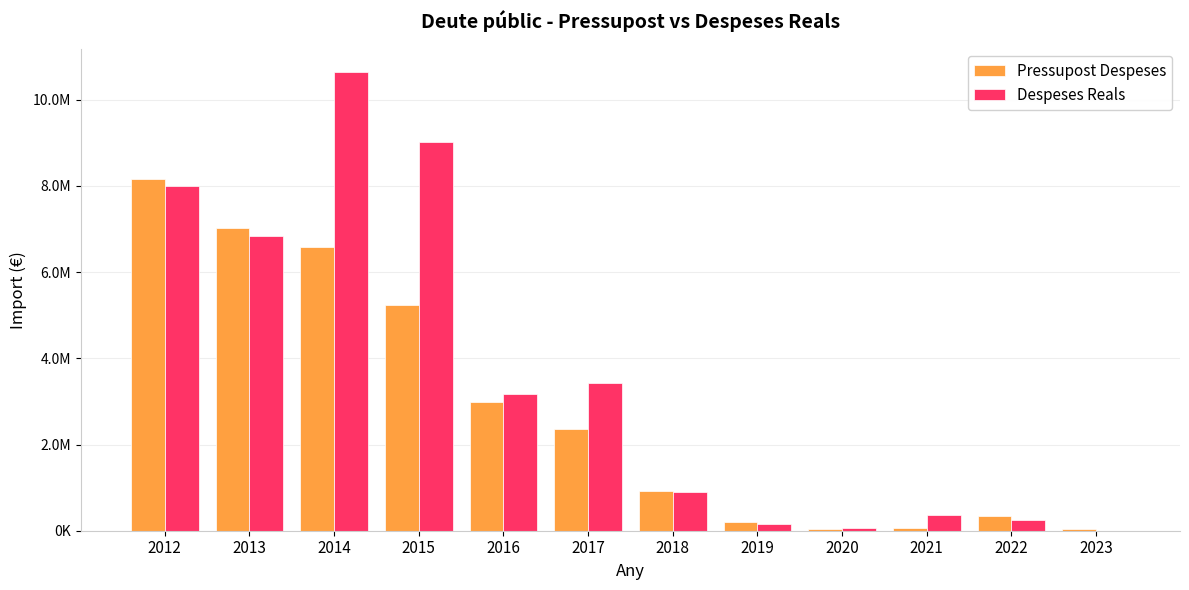

What is the sum of the Despeses Reals values at 2012 and 2021?

8356087.2